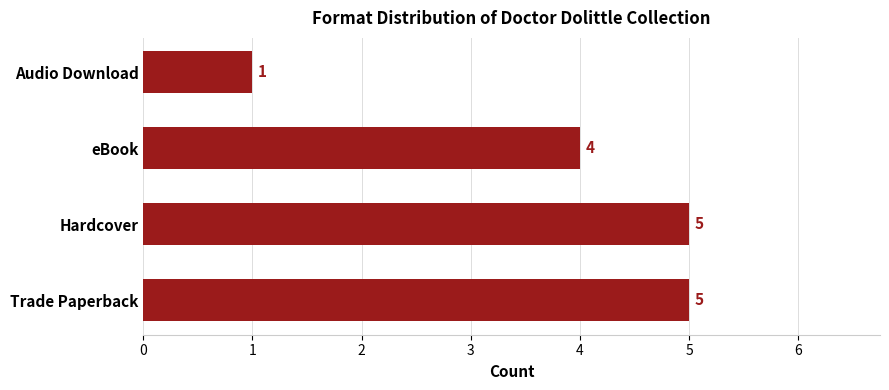

Between Audio Download and Hardcover, which is larger?

Hardcover